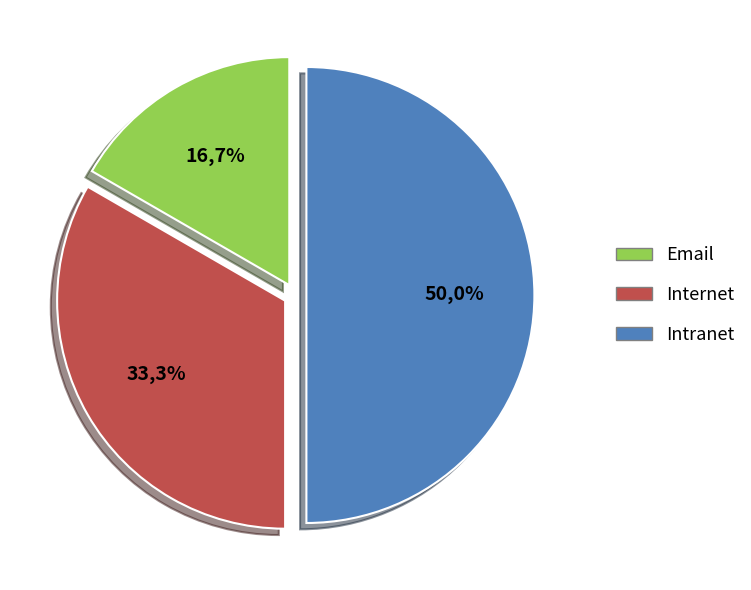

What is the change in value from Email to Internet?

+1